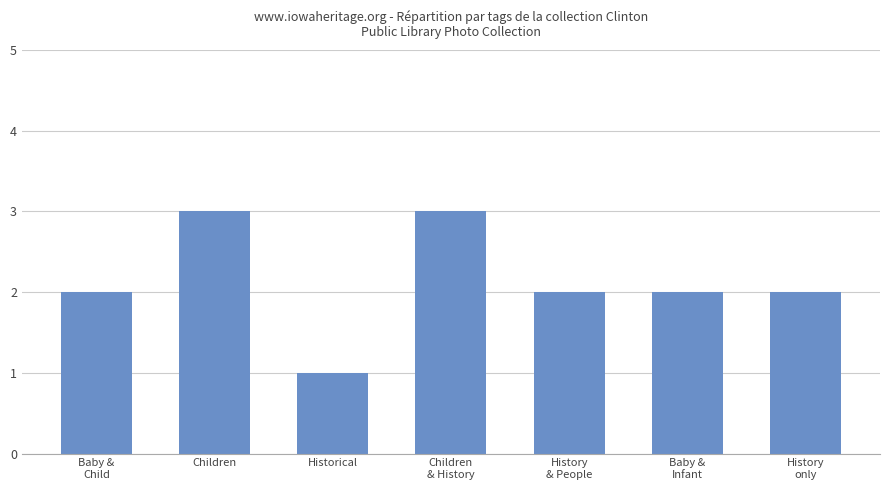

Reading left to right, list all the values displayed in this chart.

2	3	1	3	2	2	2